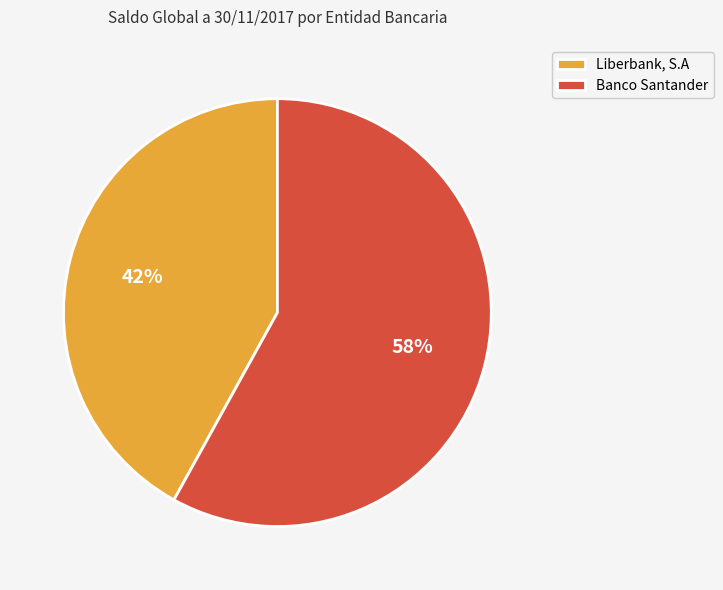

To the nearest percent, what is the average slice percentage?

50%